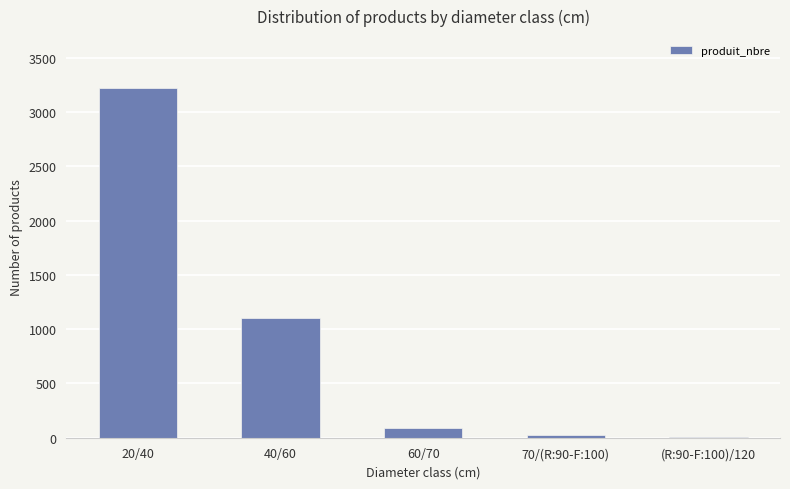

How many categories are shown in the chart?

5